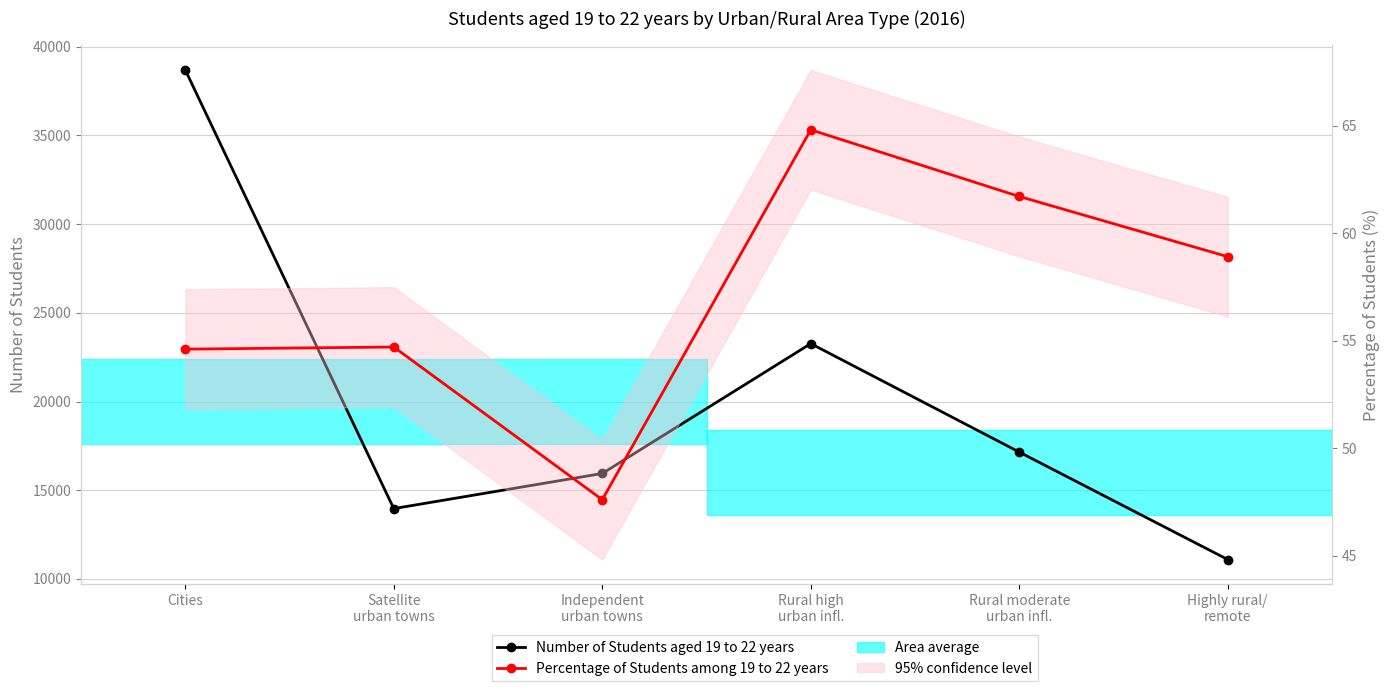

How many lines are shown in the chart?

2